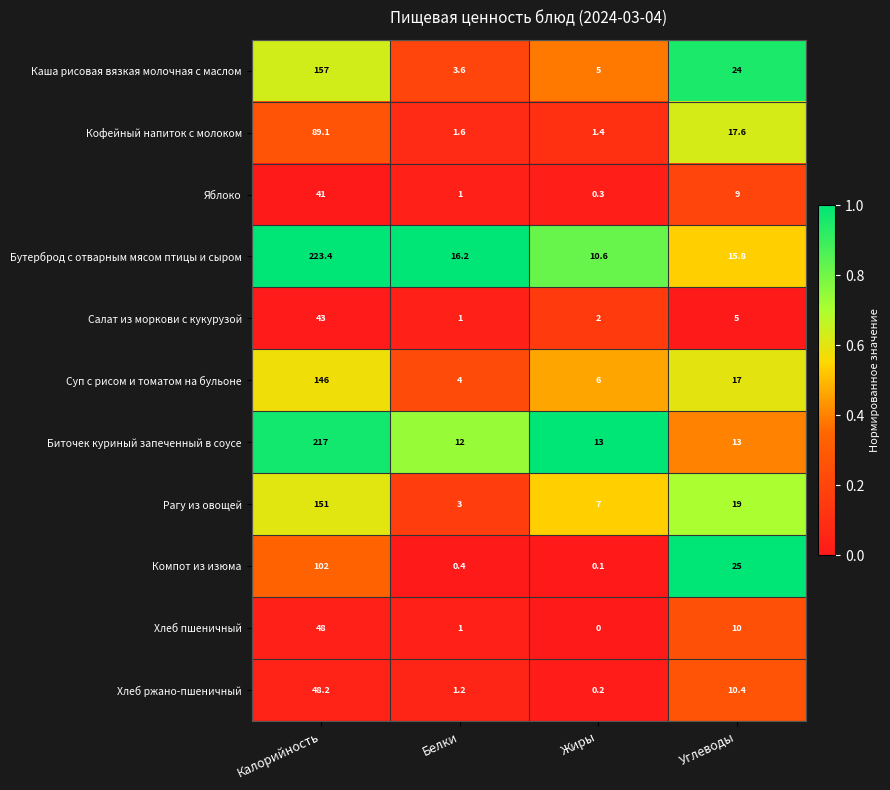

How many data points in Бутерброд с отварным мясом птицы и сыром are less than 16?

2